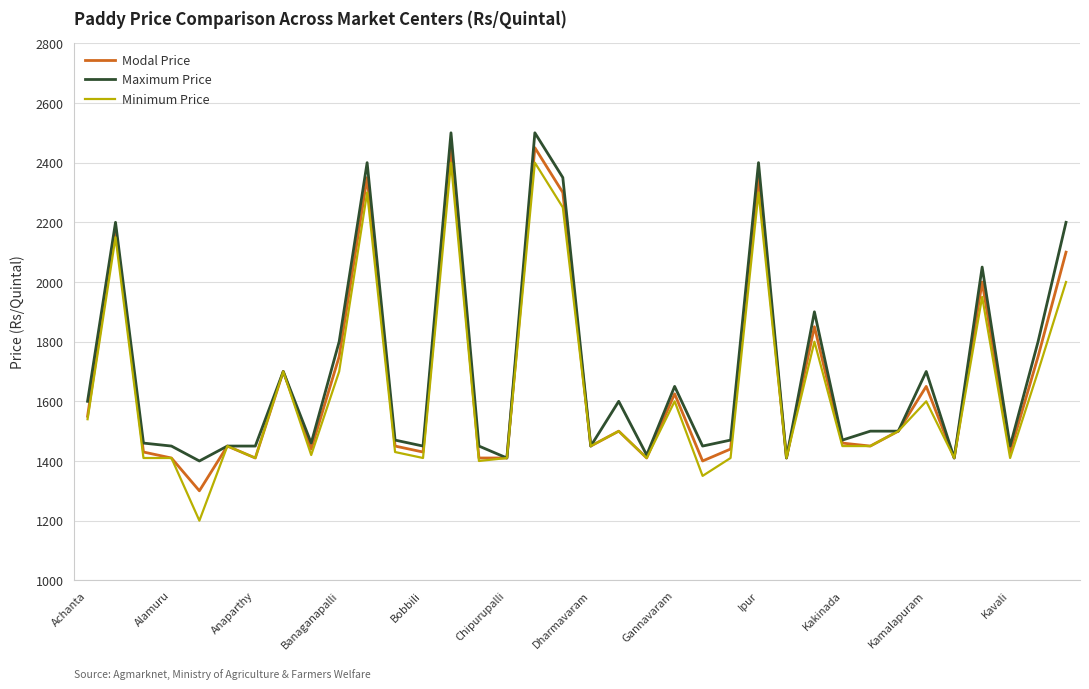

Which series has the largest range (max minus min)?

Minimum Price